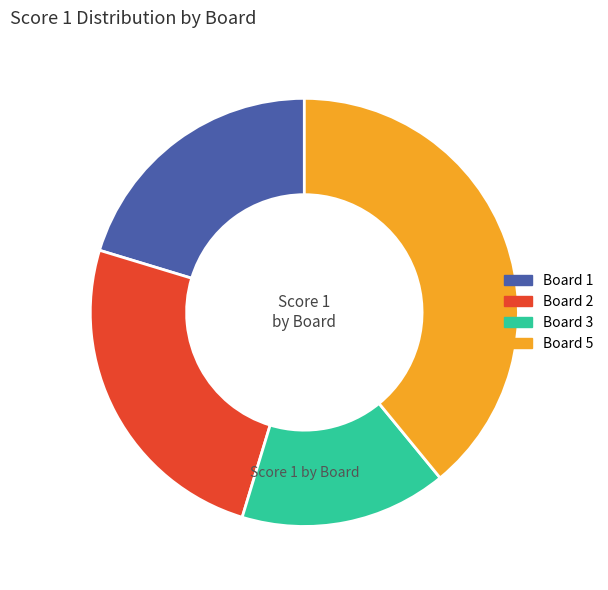

Rank the categories by value from highest to lowest.

Board 5, Board 2, Board 1, Board 3